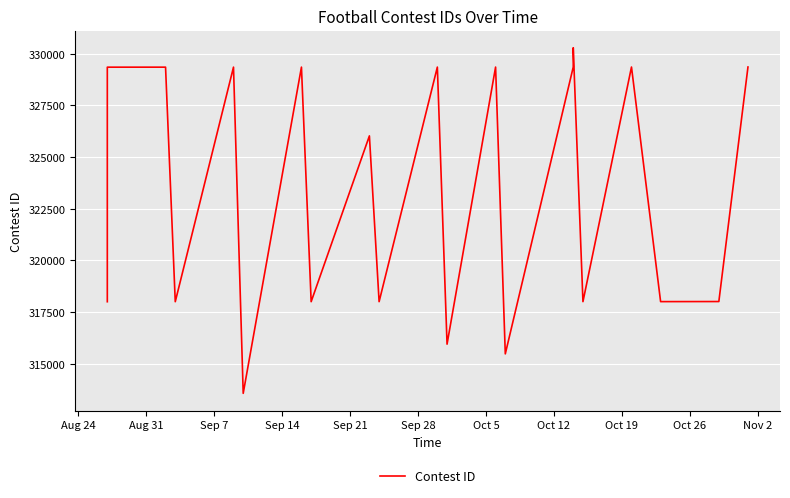

What is the average value?

323408